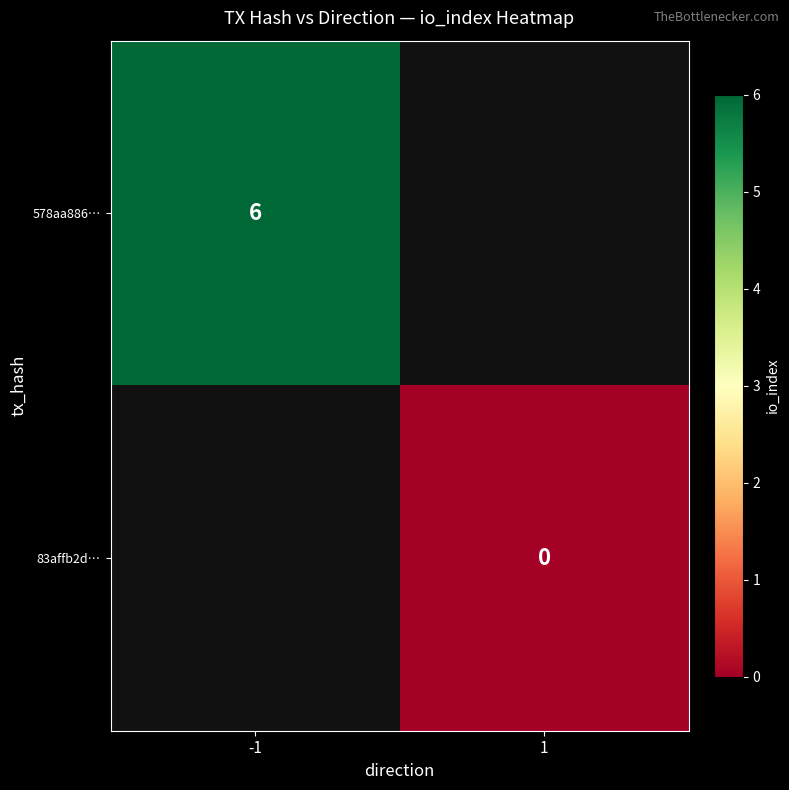

Count the number of data series in this chart.

2